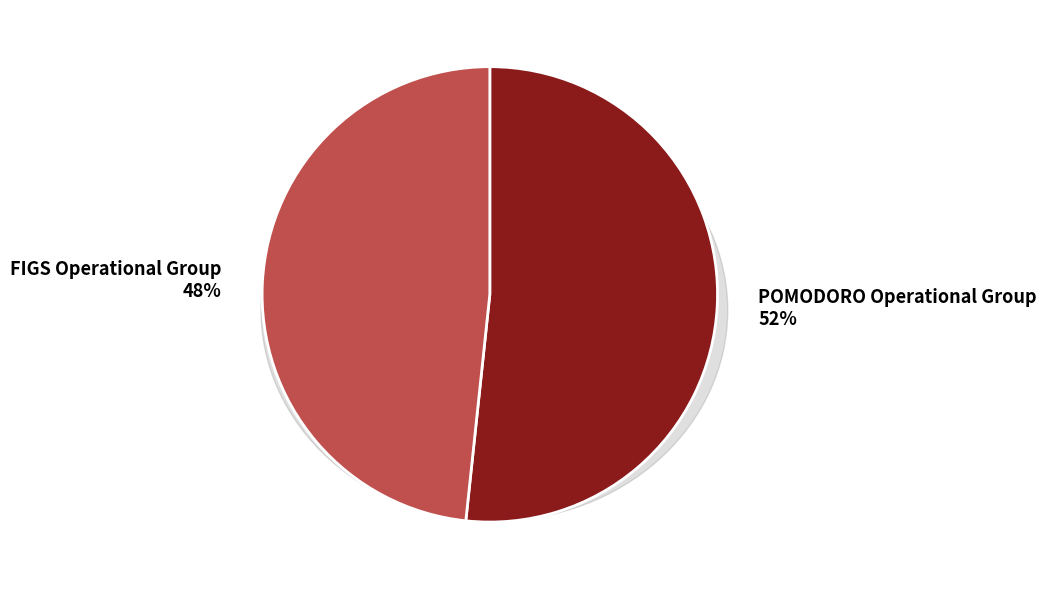

To the nearest percent, what is the combined percentage of FIGS Operational Group and POMODORO Operational Group?

100%